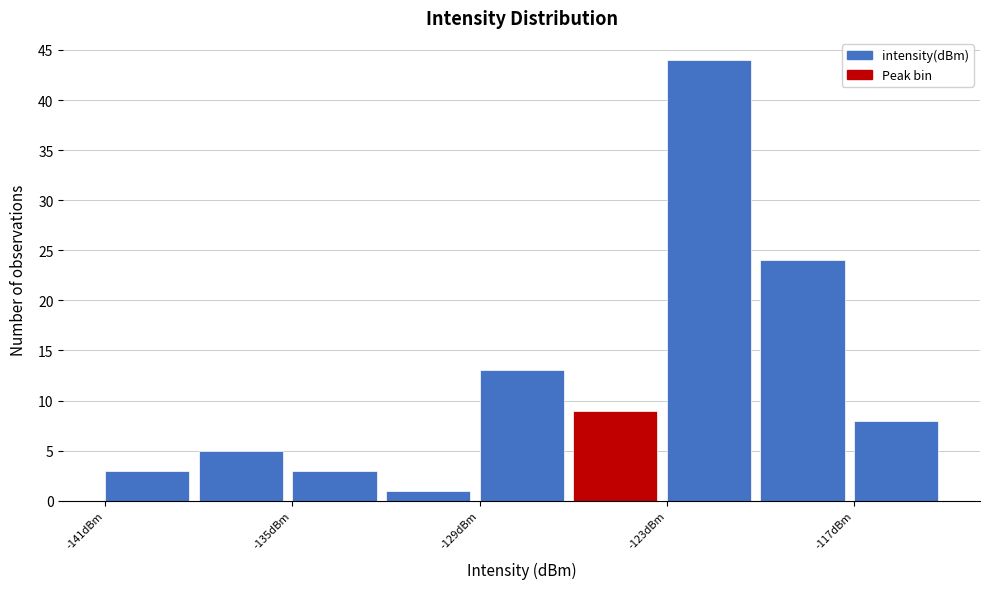

Read against the x-axis, roughly where is the centre of the tallest bar?

-122